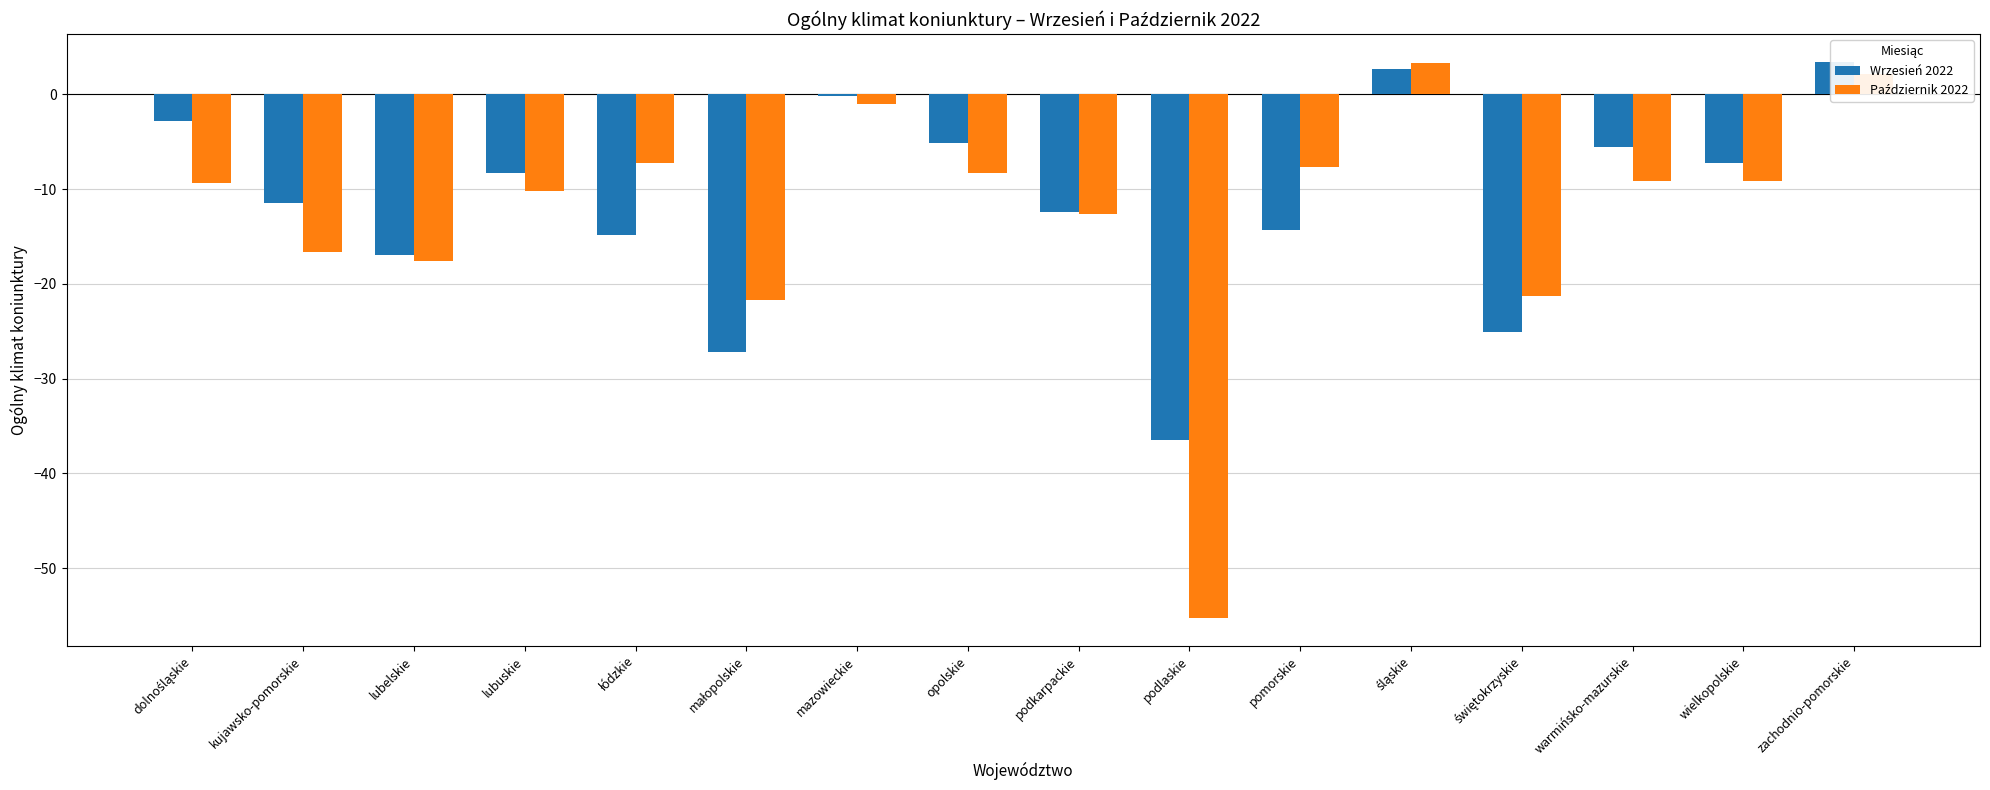

How many data points in Wrzesień 2022 are less than -8?

9